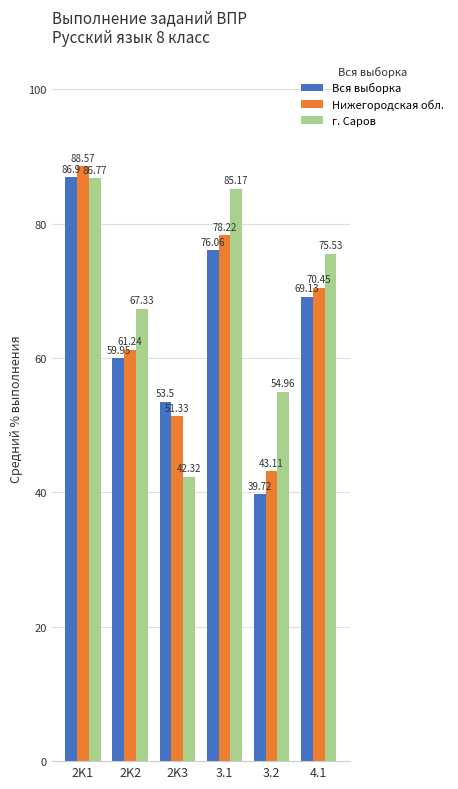

Which series changed the most between 2K1 and 3.1?

Вся выборка